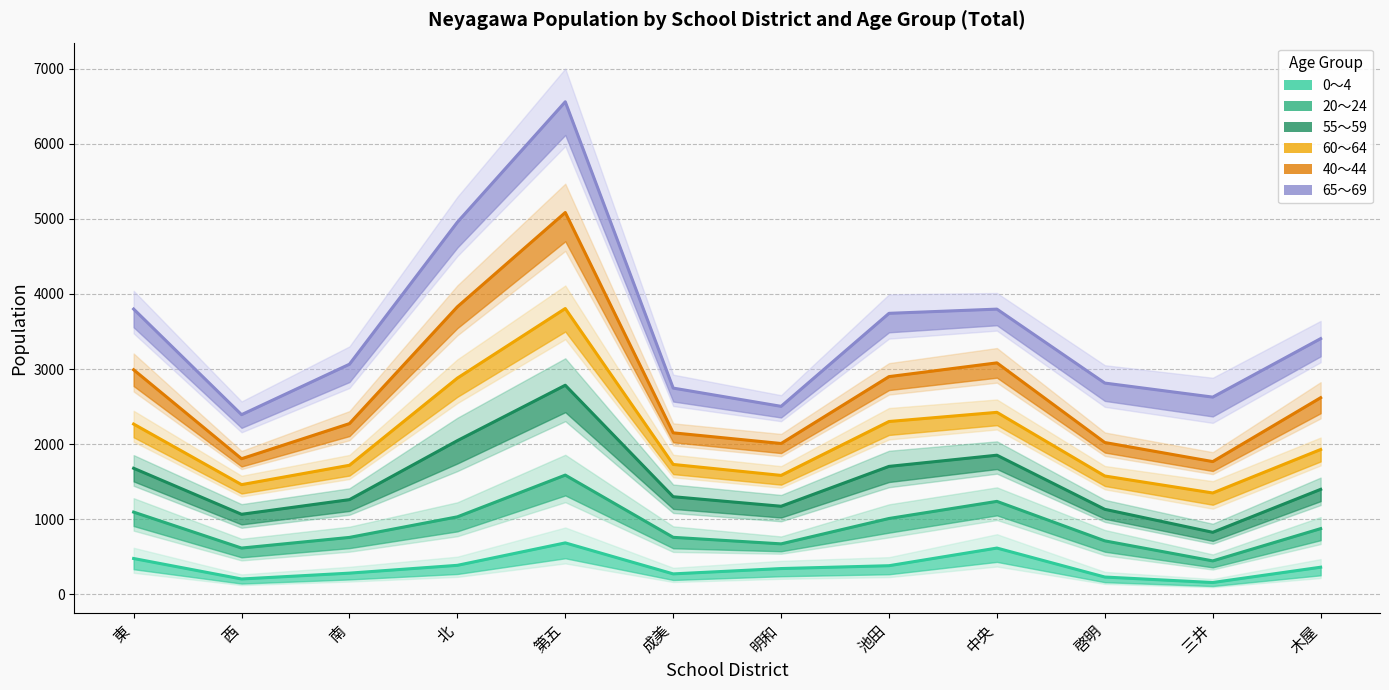

List the labels in order of 65～69 value, smallest first.

西, 明和, 三井, 成美, 啓明, 南, 木屋, 池田, 中央, 東, 北, 第五